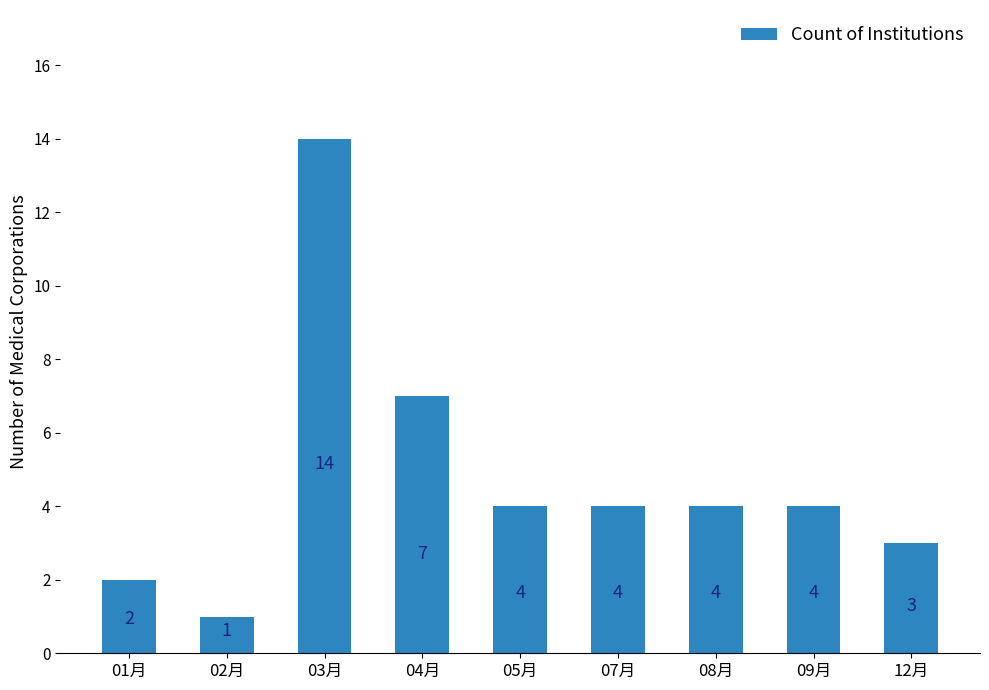

What is the sum of all values?

43